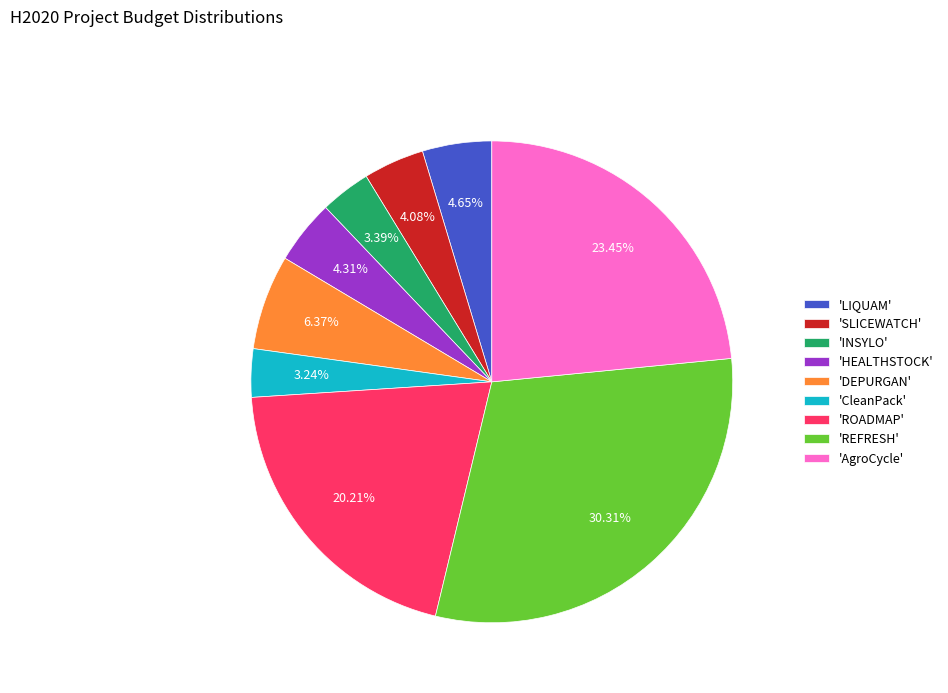

Is there a majority slice in this chart?

No